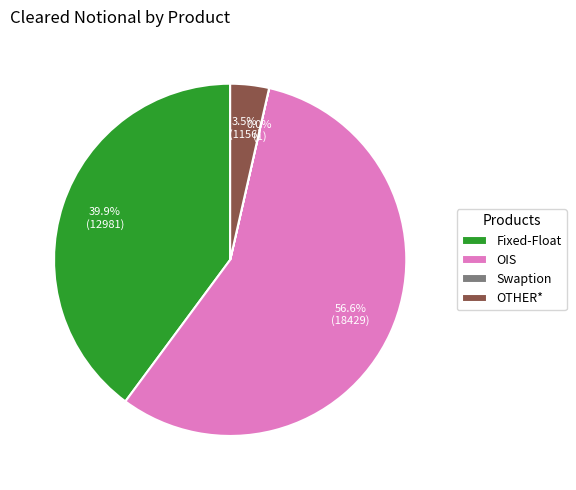

What is the total percentage of OIS and OTHER*?

60.1%